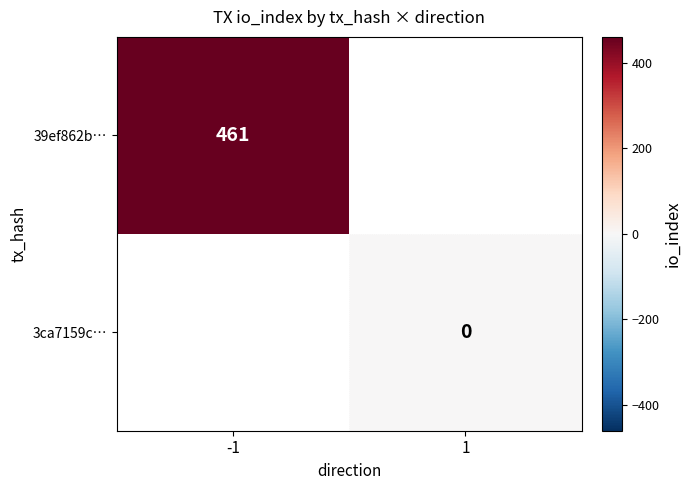

Is the value of 39ef862b… at -1 greater than the value of 3ca7159c… at 1?

Yes